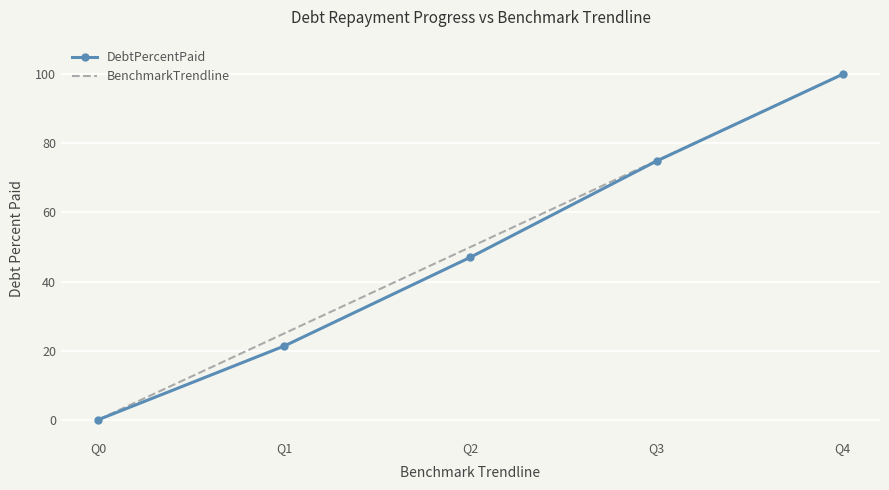

Count the number of categories in the chart.

5